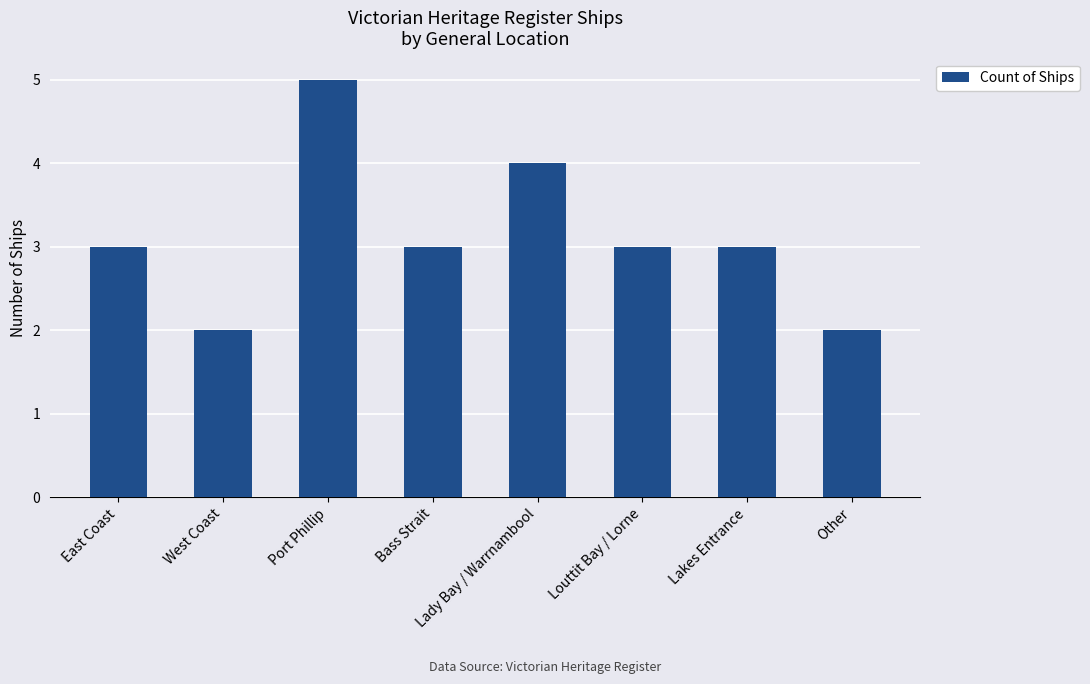

What is the value of the 8th bar from the left?

2